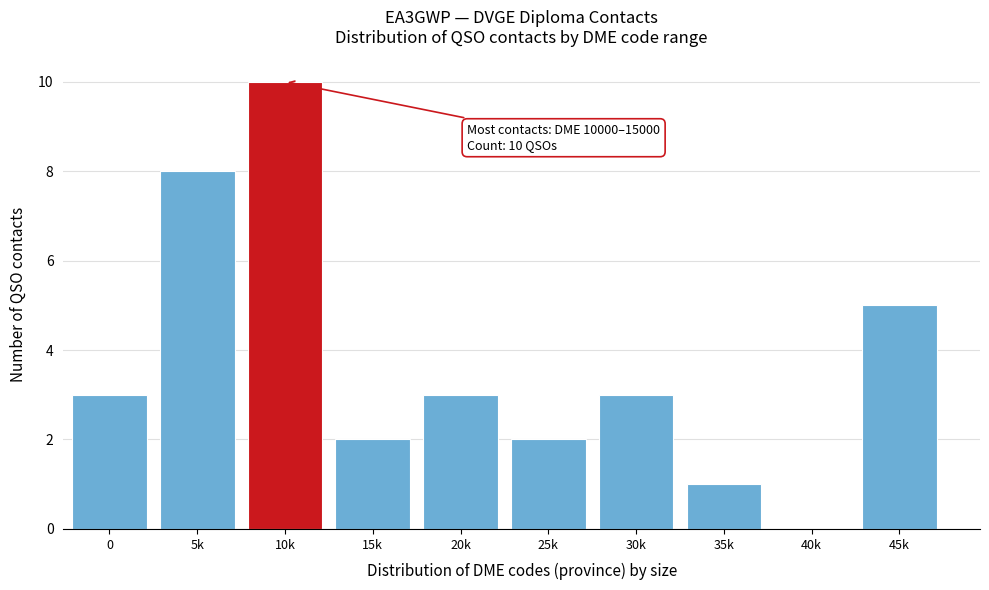

Reading left to right, transcribe all the data shown in this chart.

0=3	5k=8	10k=10	15k=2	20k=3	25k=2	30k=3	35k=1	40k=0	45k=5